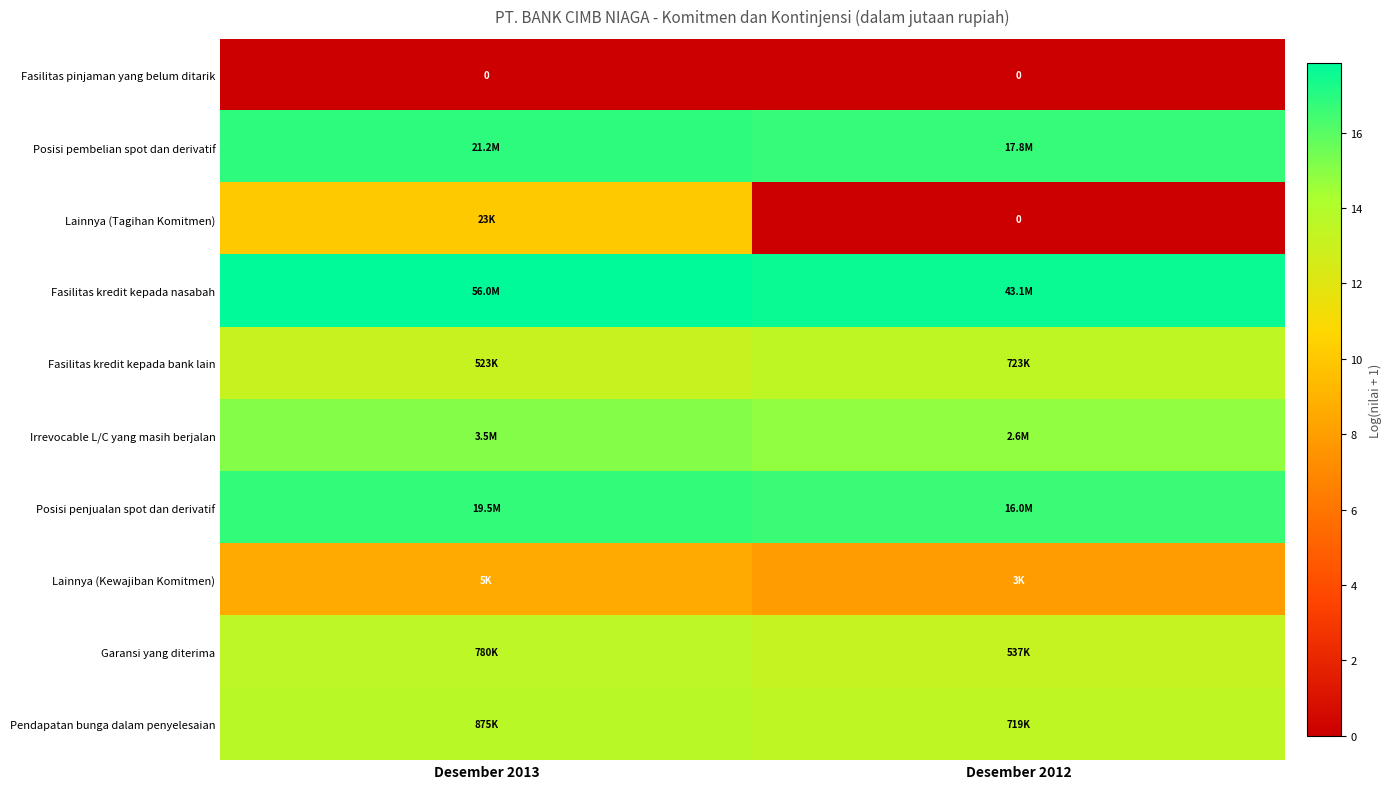

Is it true that Garansi yang diterima equals 13.6 at Desember 2013?

True